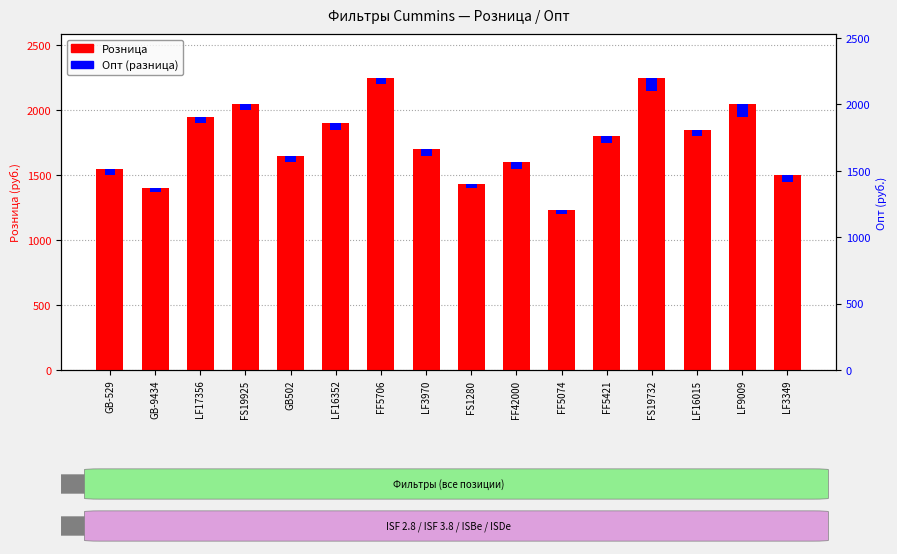

What are all the series names shown in the legend?

Розница, Опт (разница)